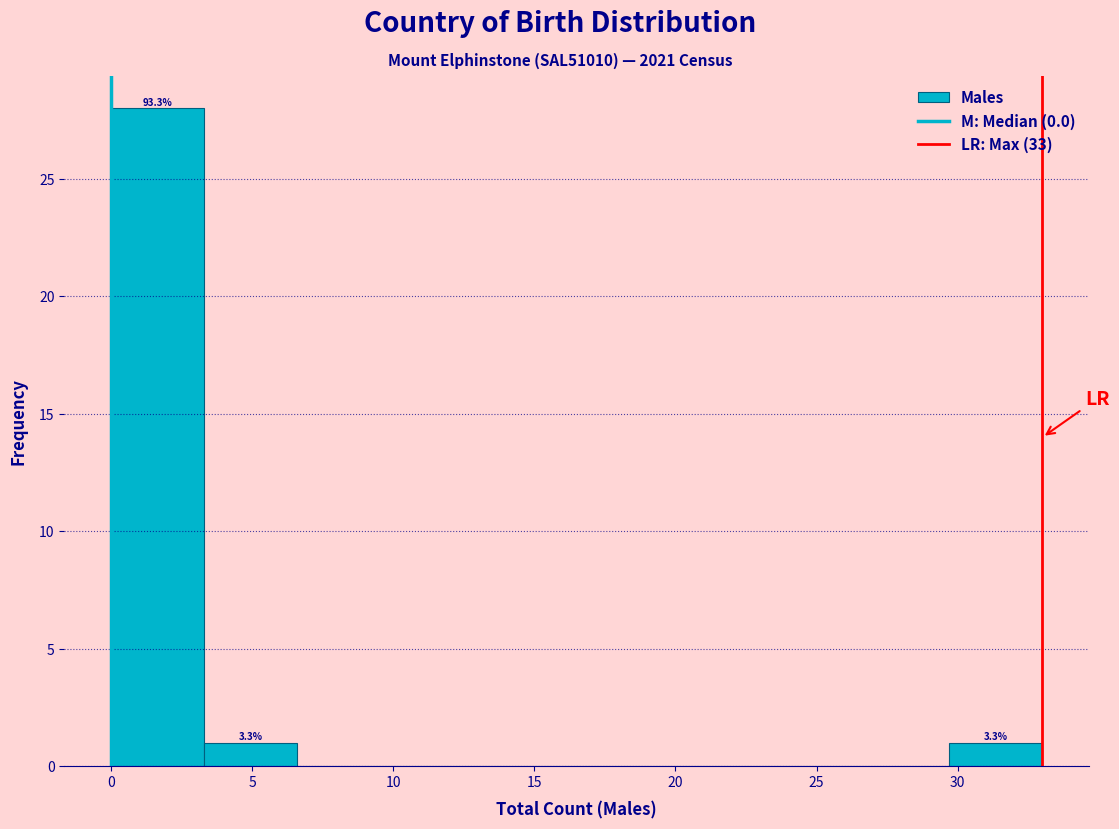

Which range on the x-axis has the tallest bar?

0.0 to 3.3